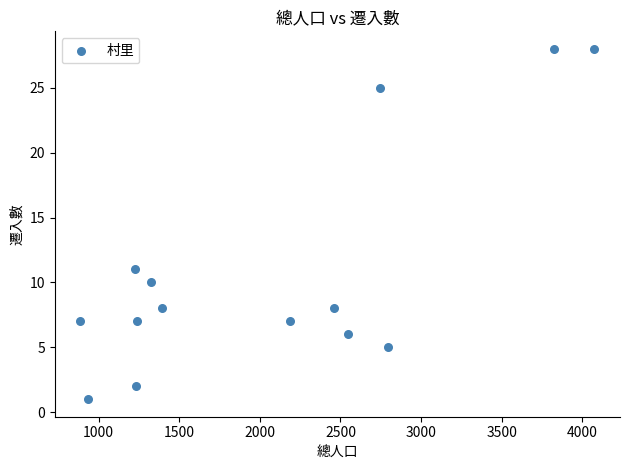

What is the range of X values (max minus min)?

3188